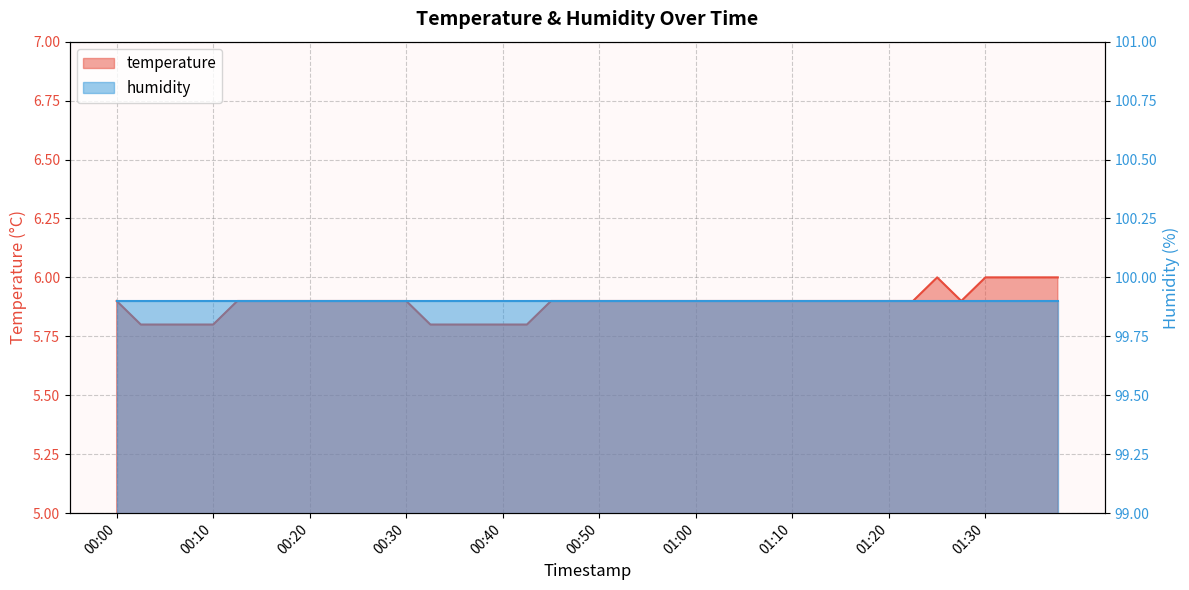

List the labels in order of value, largest first.

01:25, 01:30, 01:32, 01:35, 01:37, 00:00, 00:13, 00:15, 00:18, 00:20, 00:23, 00:25, 00:28, 00:30, 00:45, 00:47, 00:50, 00:52, 00:55, 00:57, 01:00, 01:02, 01:05, 01:07, 01:10, 01:12, 01:15, 01:18, 01:20, 01:22, 01:27, 00:03, 00:05, 00:08, 00:10, 00:32, 00:35, 00:37, 00:40, 00:42